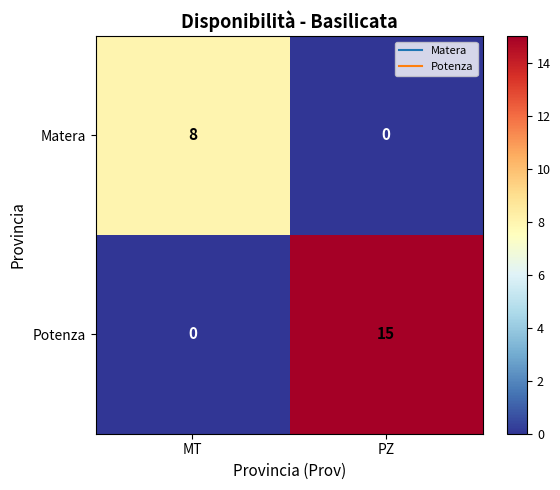

The Matera series shows 0 at PZ. True or false?

True